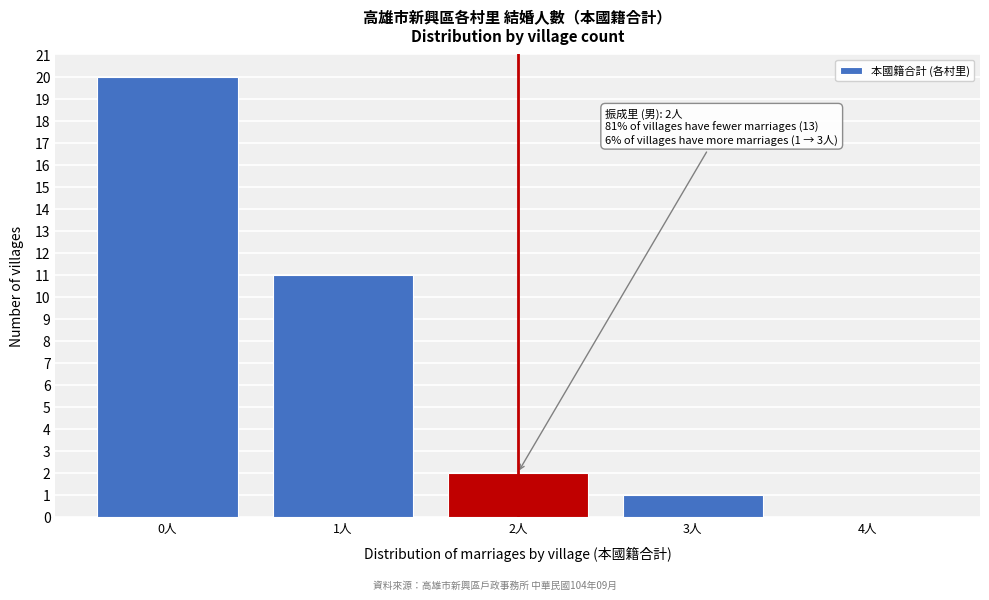

Reading right to left, transcribe all the data shown in this chart.

4人=0	3人=1	2人=2	1人=11	0人=20